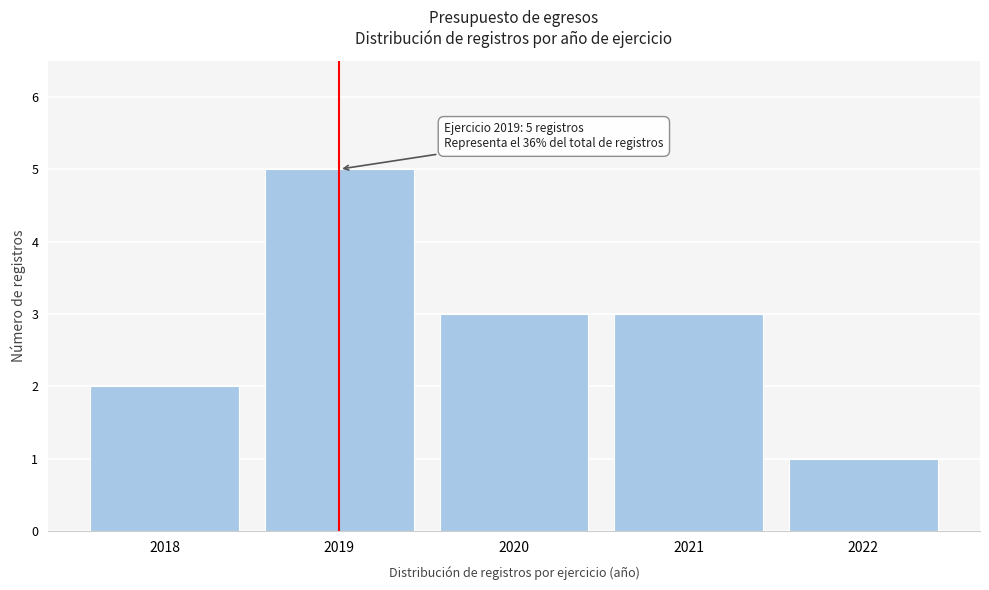

Reading left to right, transcribe all the data shown in this chart.

2018=2	2019=5	2020=3	2021=3	2022=1